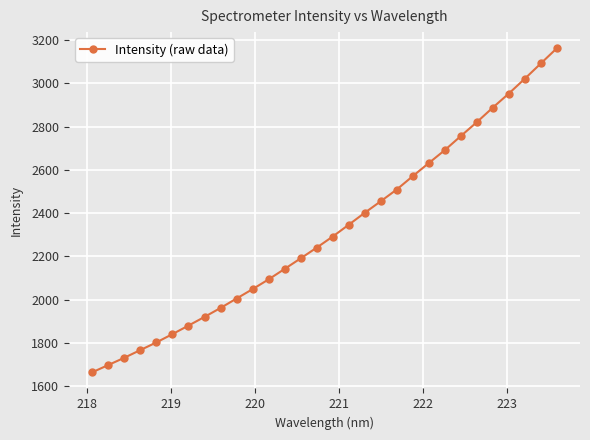

Does the chart have visible grid lines?

Yes